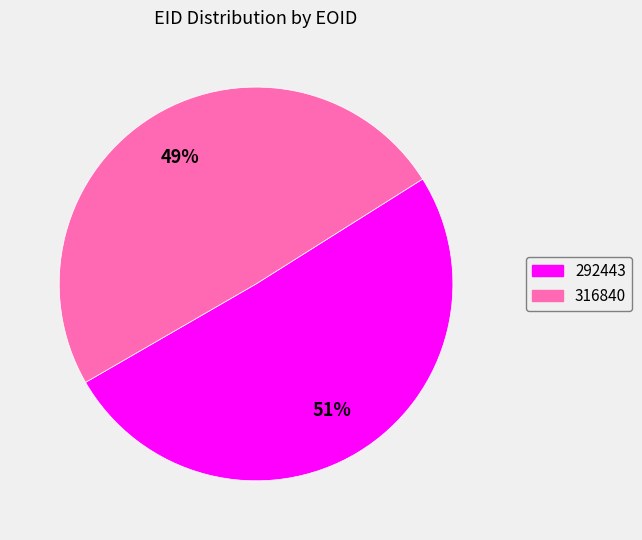

What is the smallest slice in the pie chart?

316840